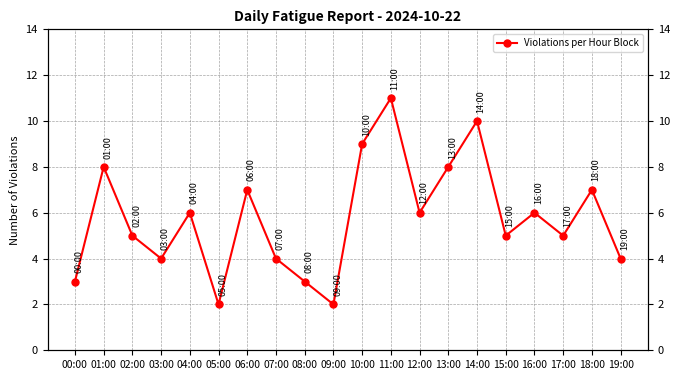

At which category does the chart reach its peak across all series?

11:00